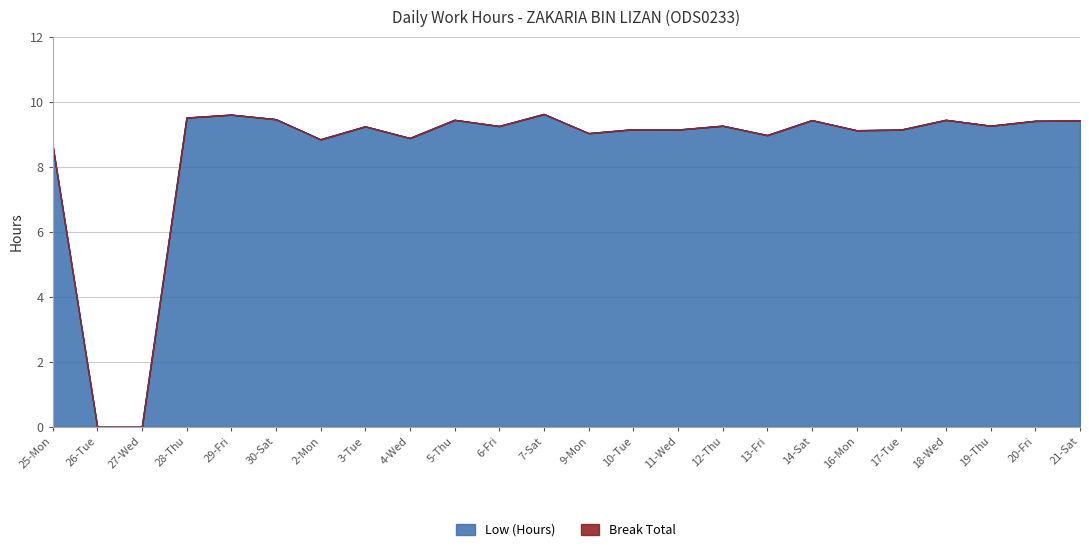

Reading right to left, what are all the values shown in this chart?

21-Sat=9.4	20-Fri=9.4	19-Thu=9.3	18-Wed=9.4	17-Tue=9.2	16-Mon=9.1	14-Sat=9.4	13-Fri=9.0	12-Thu=9.3	11-Wed=9.2	10-Tue=9.2	9-Mon=9.0	7-Sat=9.6	6-Fri=9.3	5-Thu=9.4	4-Wed=8.9	3-Tue=9.2	2-Mon=8.8	30-Sat=9.5	29-Fri=9.6	28-Thu=9.5	27-Wed=0.0	26-Tue=0.0	25-Mon=8.7